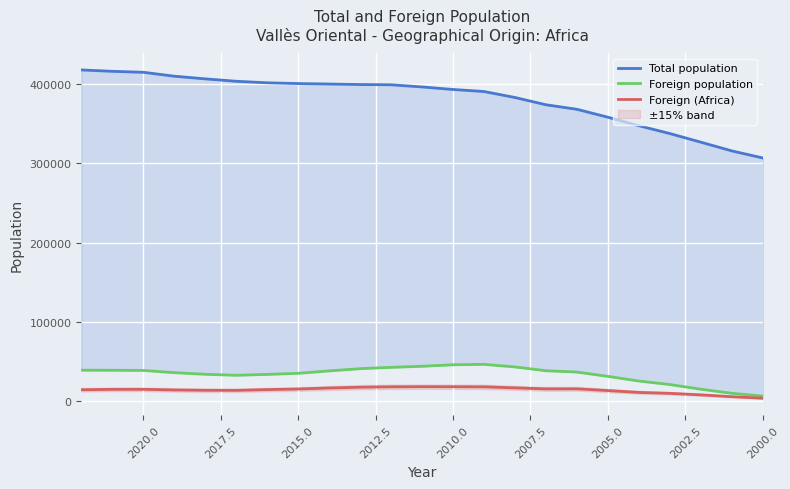

True or false: Total population has more than 2 interior local peaks.

False